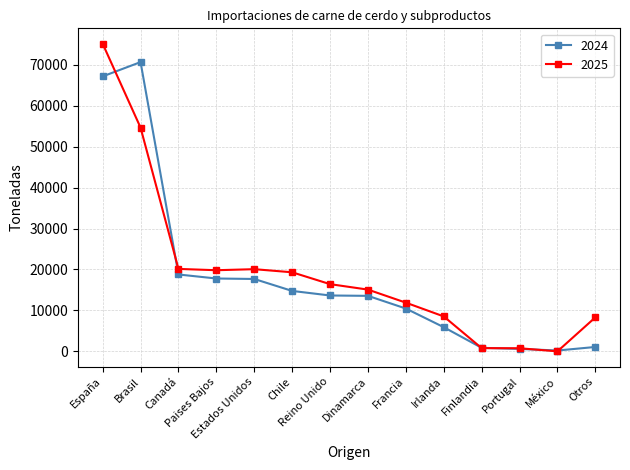

Rank the series by their maximum value, from highest to lowest.

2025, 2024